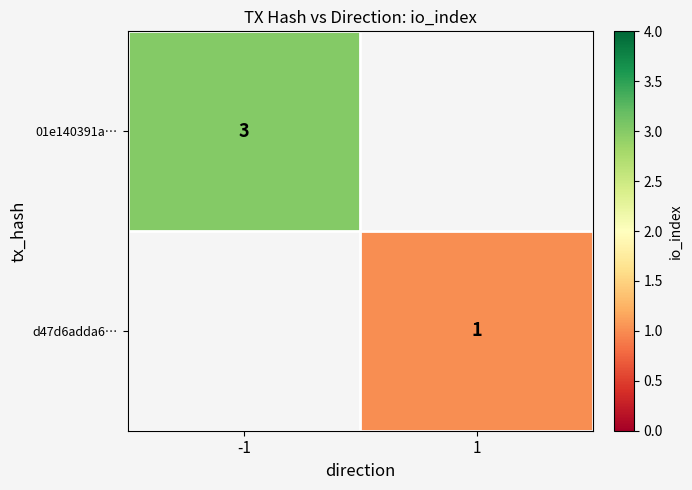

True or false: 01e140391a… has a value of 4 at -1.

False